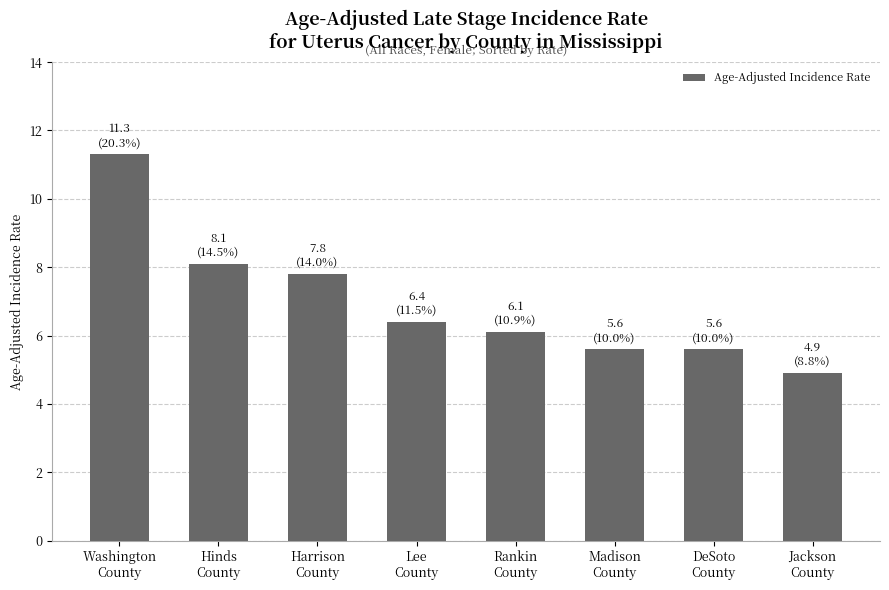

What is the ratio of the value at Washington
County to the value at Madison
County?

2.0